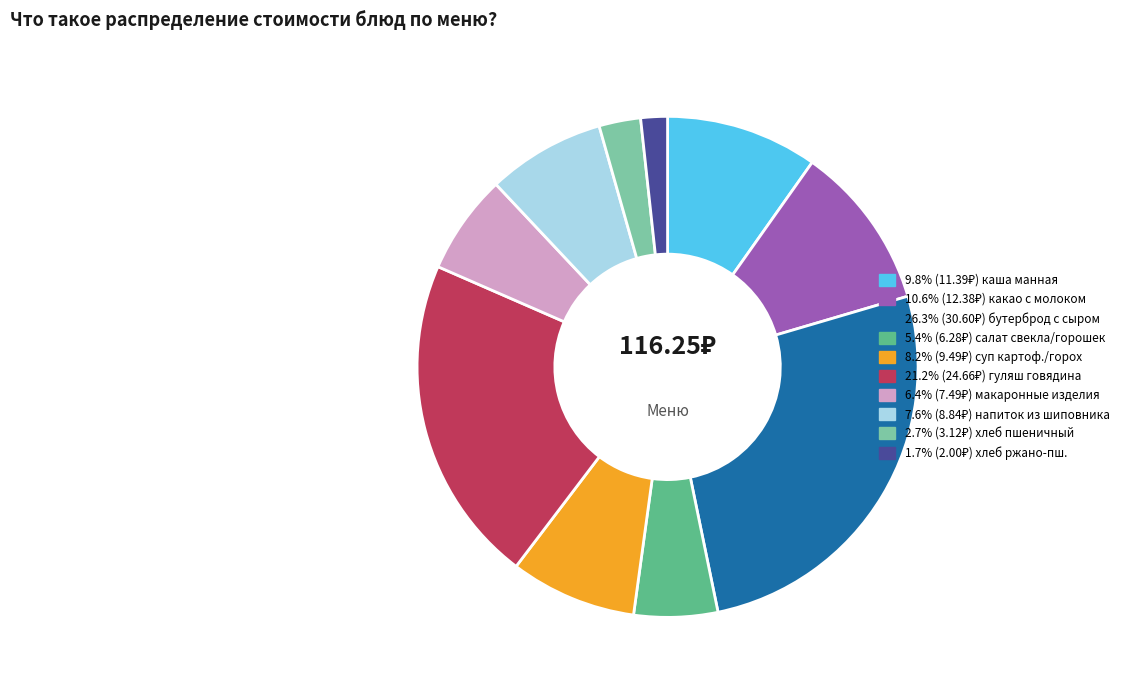

Is there a majority slice in this chart?

No